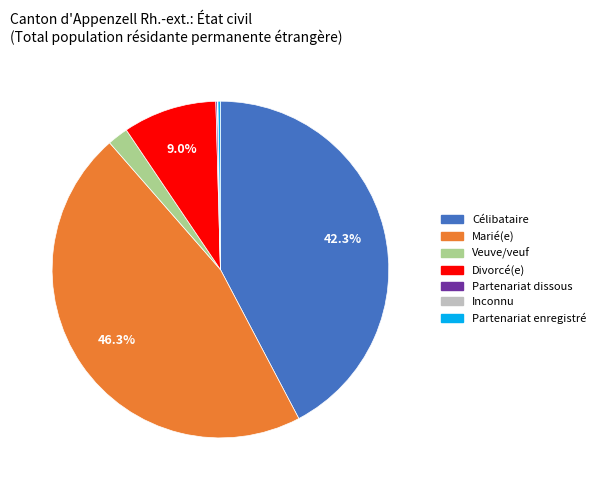

To the nearest percent, what is the average slice percentage?

14%